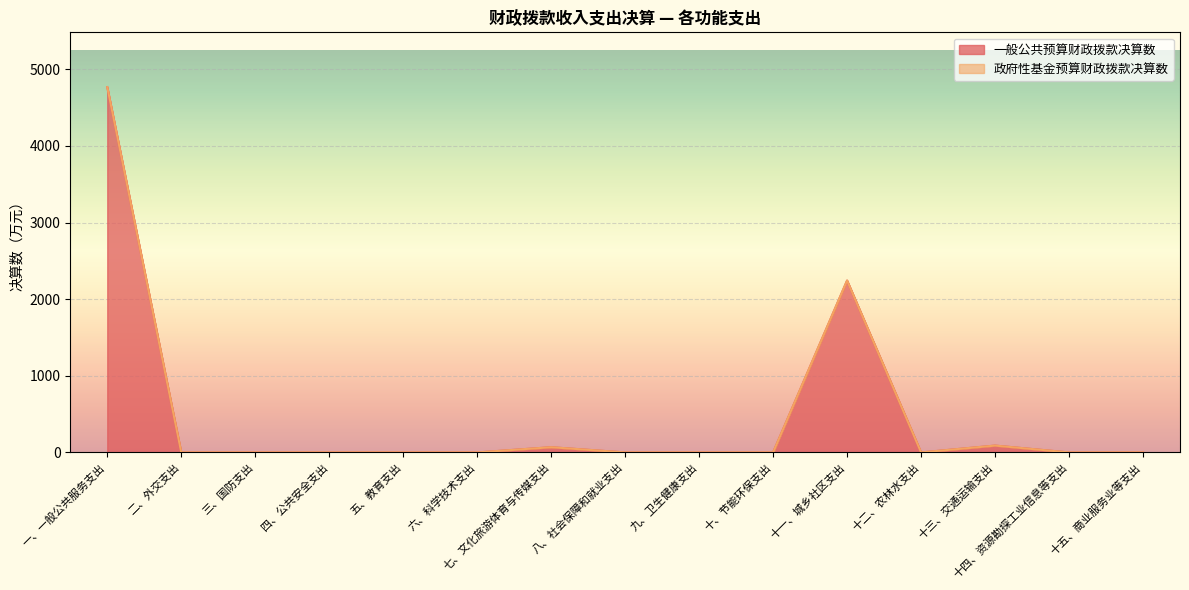

What is the value of the 1st point from the left?

4767.4